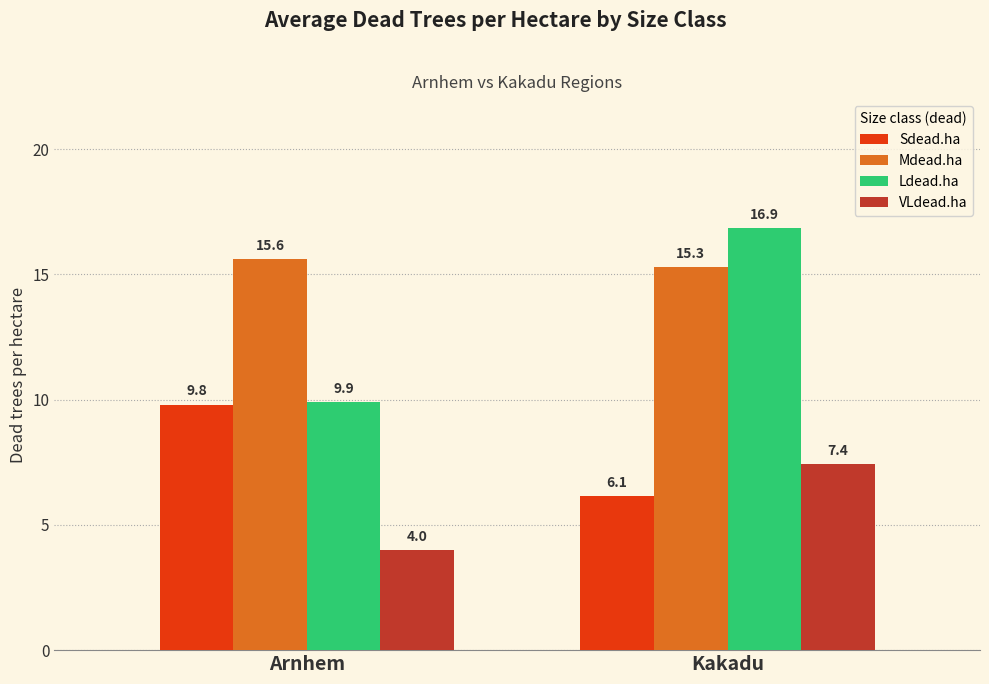

What is the sum of all Sdead.ha values?

15.9